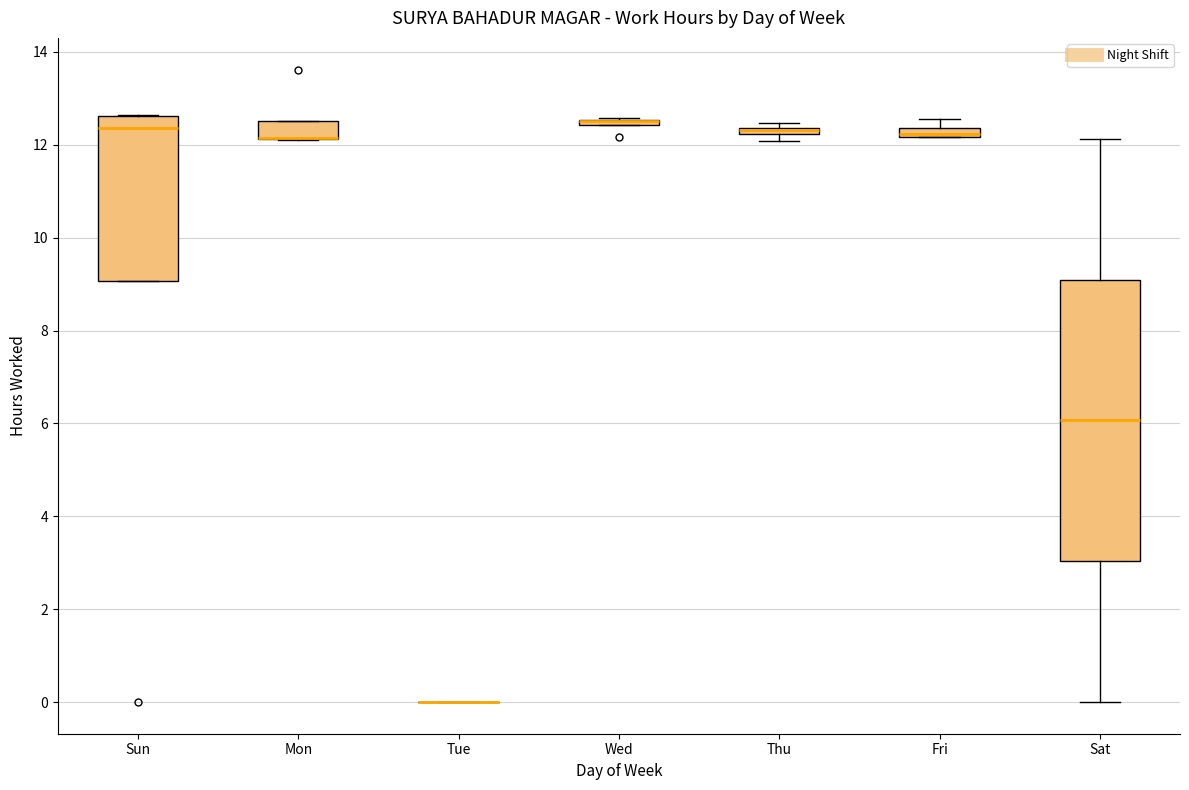

Where is the lower edge of the box for Thu on the y-axis? The values are not printed on the chart, so give them approximately, as read against the axis.

12.2